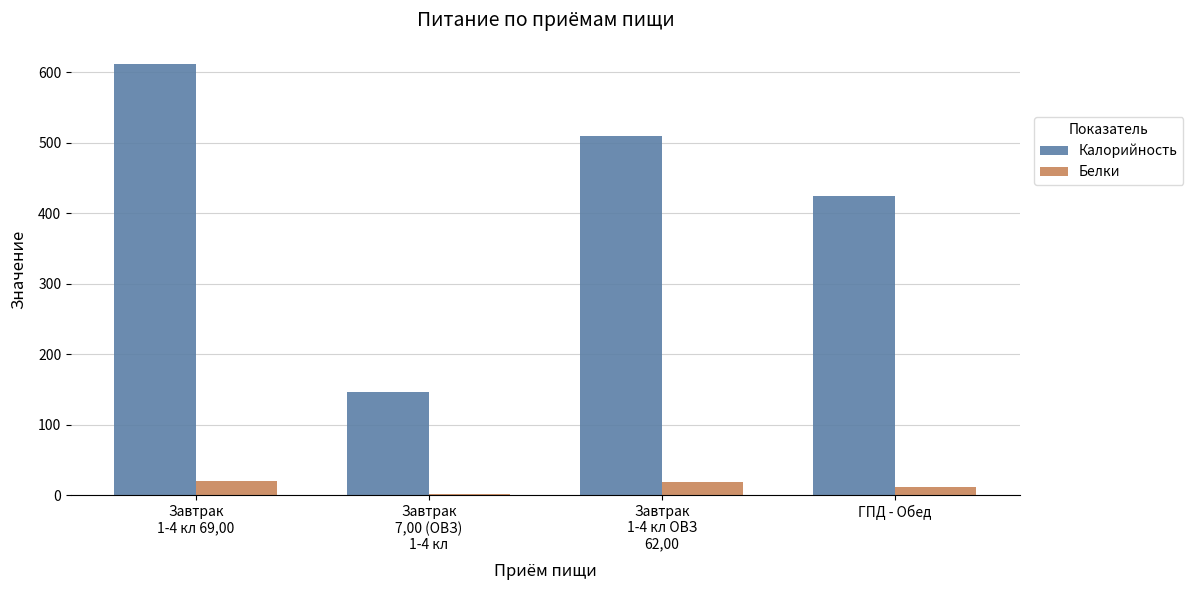

What is the value of the Белки bar at the 4th from the left?

11.4